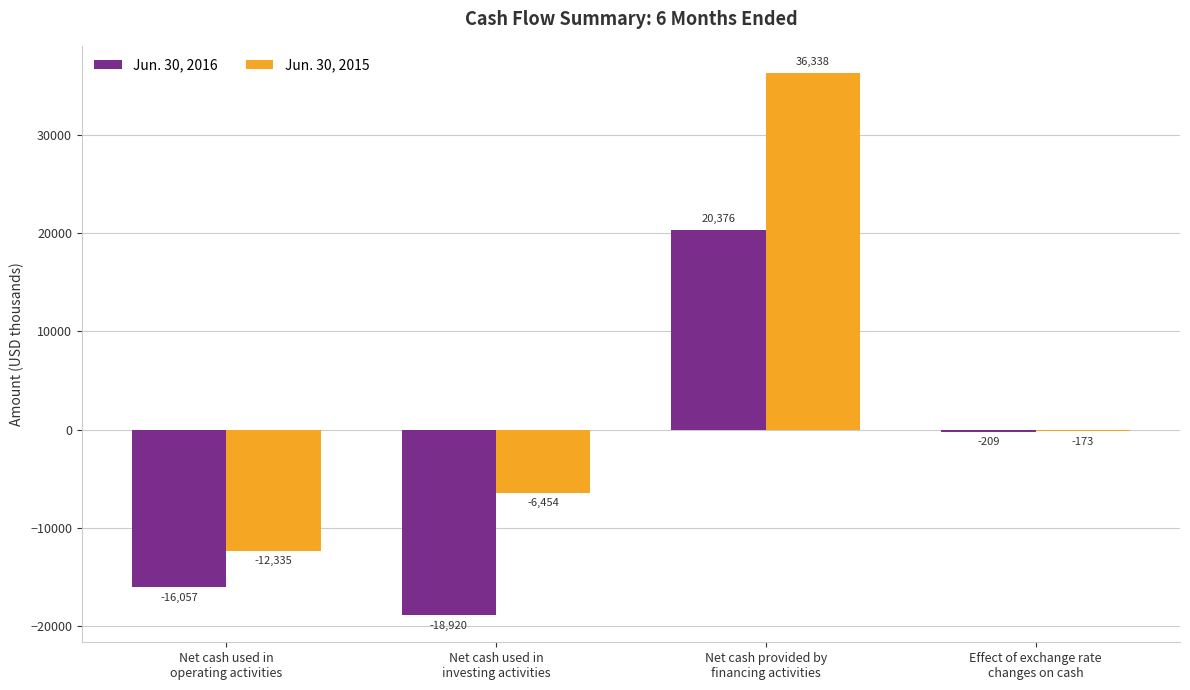

How many values in Jun. 30, 2016 are above zero?

1